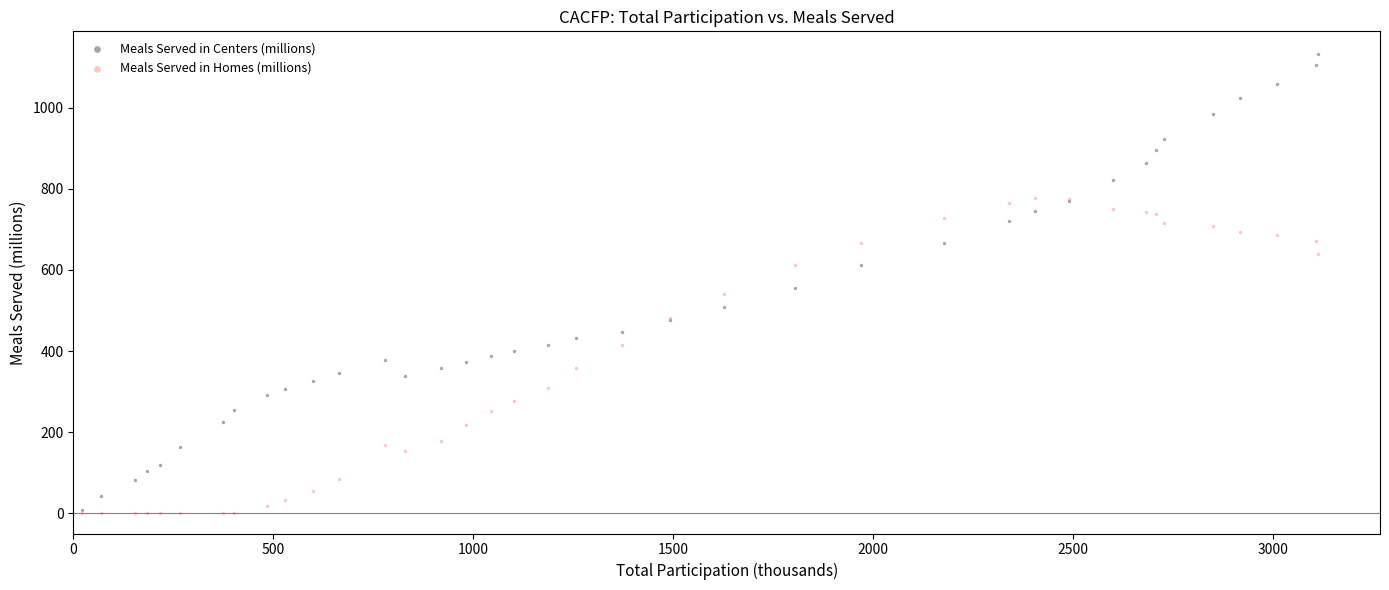

Which series reaches the maximum Y coordinate?

Meals Served in Centers (millions)